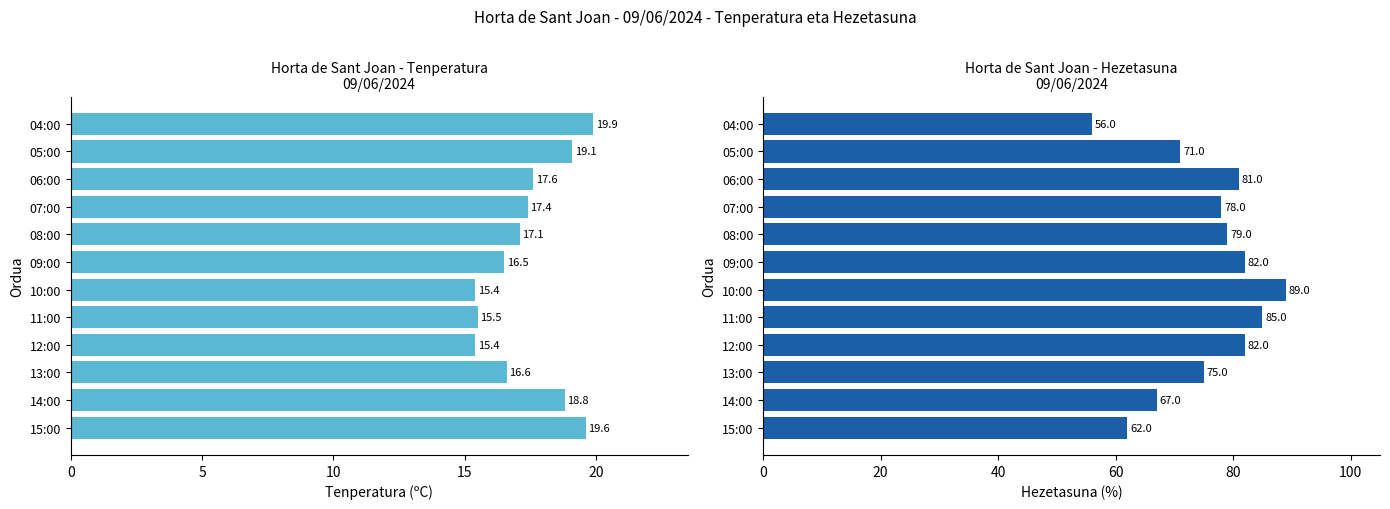

At how many categories does at least one series exceed 69?

9